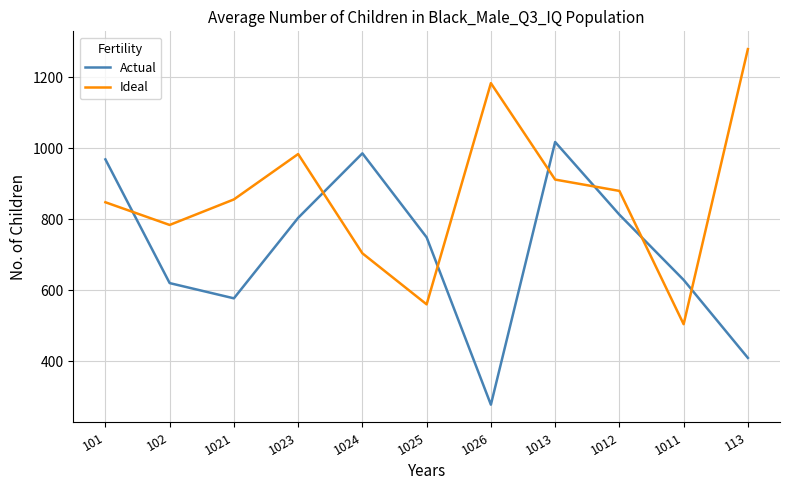

Which category has the lowest value in the Ideal series?

1011